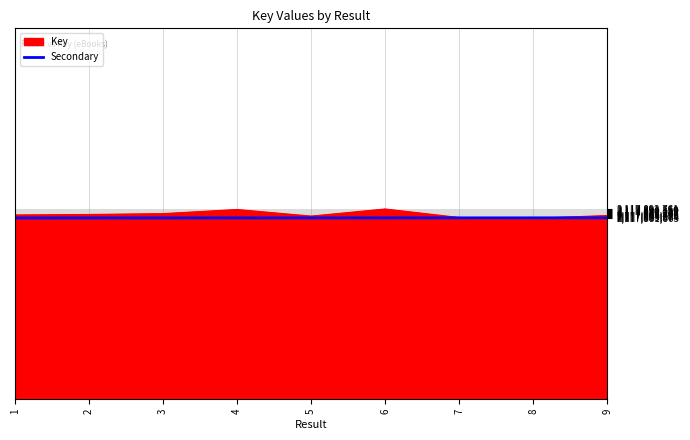

Does the chart display data point markers on the line(s)?

No